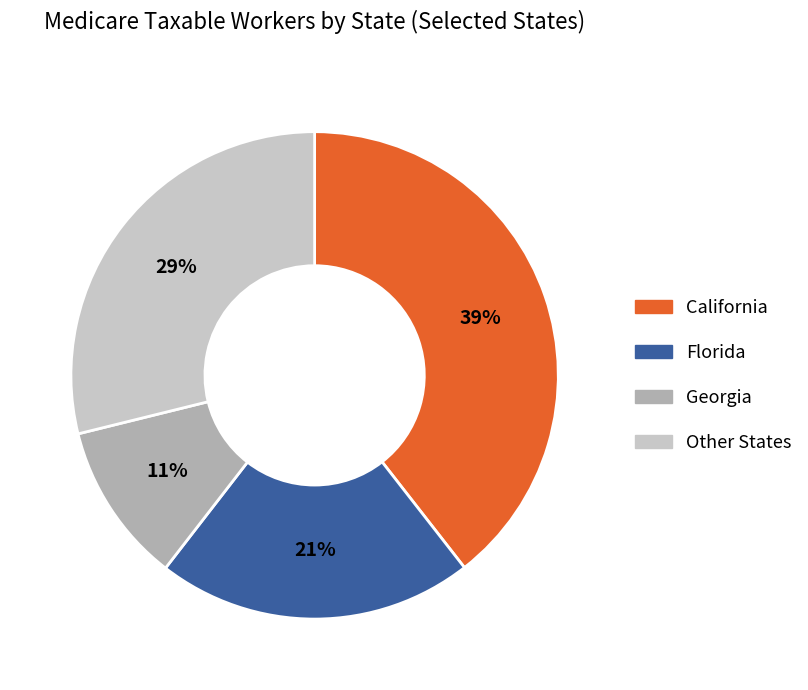

What percentage is the California slice, to the nearest percent?

39%